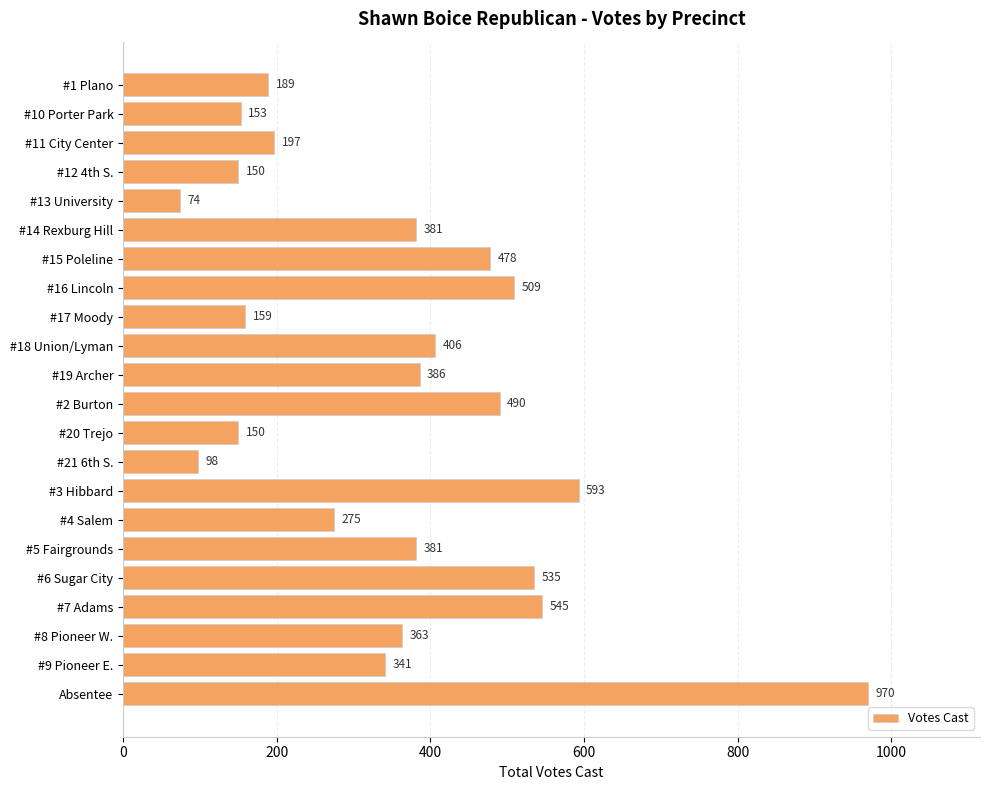

Reading bottom to top, list all the values displayed in this chart.

970	341	363	545	535	381	275	593	98	150	490	386	406	159	509	478	381	74	150	197	153	189